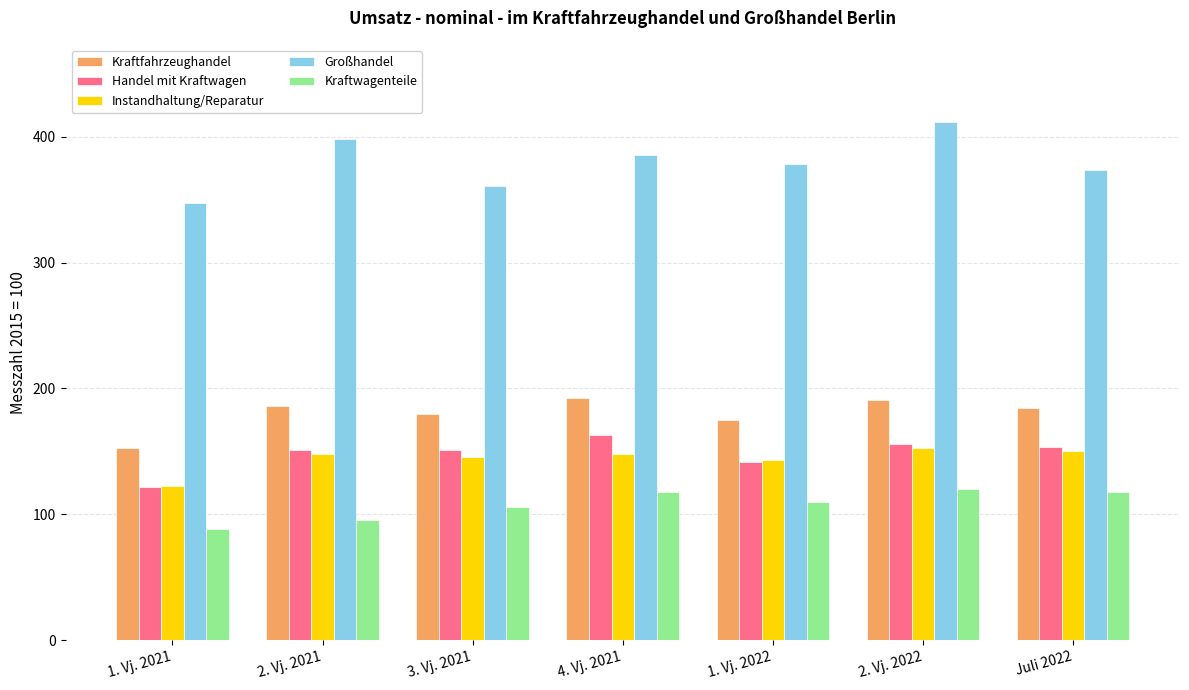

What are all the series names shown in the legend?

Kraftfahrzeughandel, Handel mit Kraftwagen, Instandhaltung/Reparatur, Großhandel, Kraftwagenteile